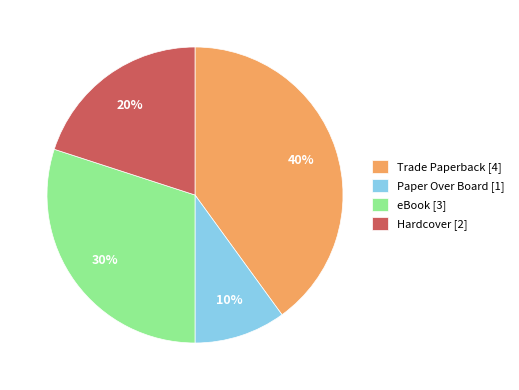

How many slices are in this pie chart?

4